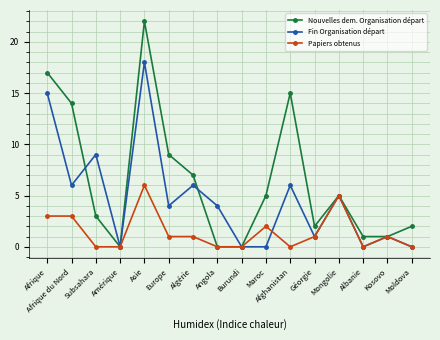

True or false: Fin Organisation départ has more than 0 interior local peaks.

True